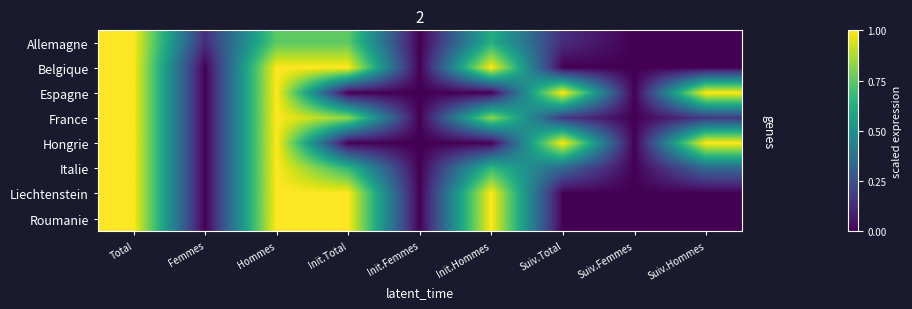

At how many categories does at least one series exceed 0?

7